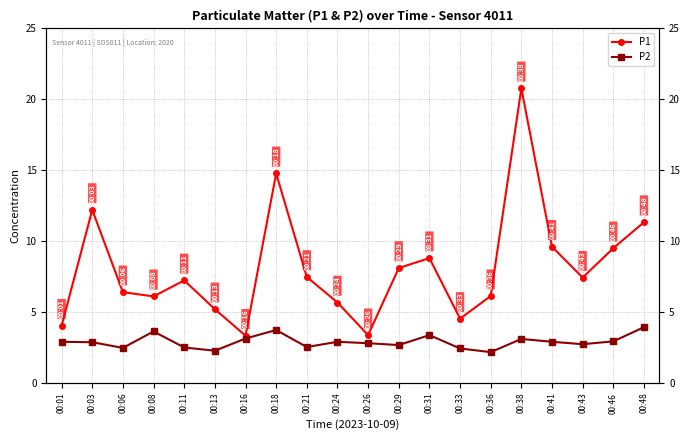

True or false: P2 and P1 cross at least once.

False